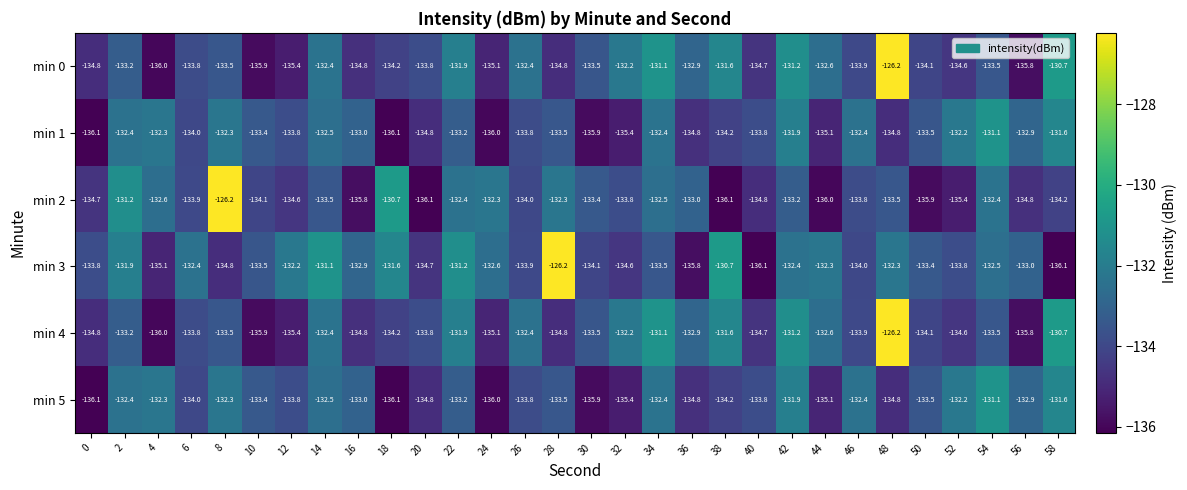

What is the approximate value of min 2 at 26?

-134.0